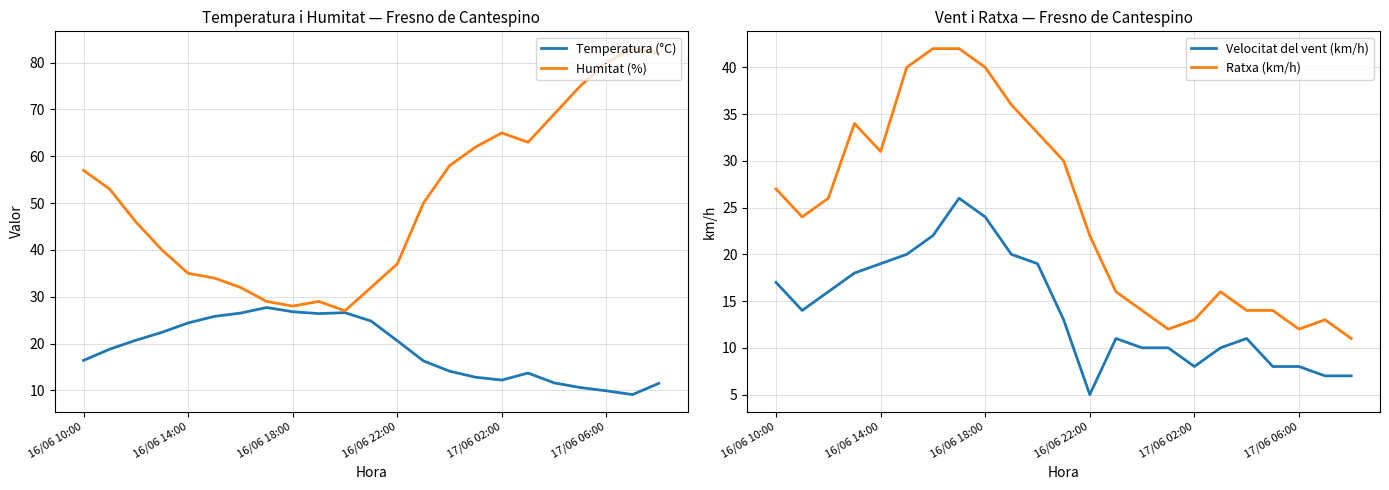

Is it true that Temperatura (°C) equals 12.2 at 17/06 02:00?

True